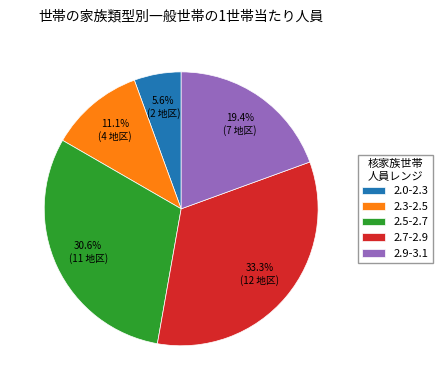

What is the total percentage of 2.3-2.5 and 2.7-2.9?

44.4%